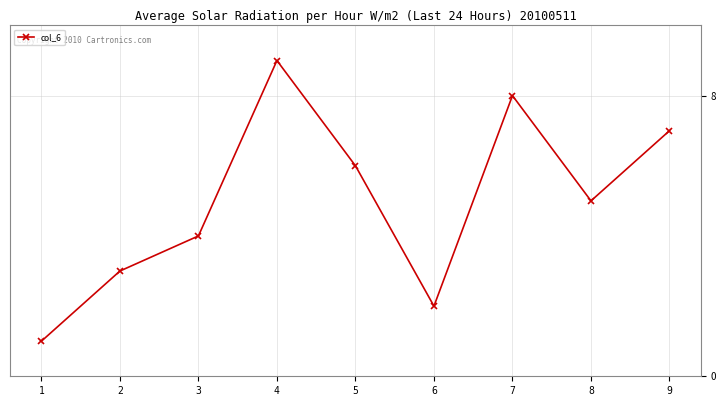

What is the sum of the values at 3 and 8?

9